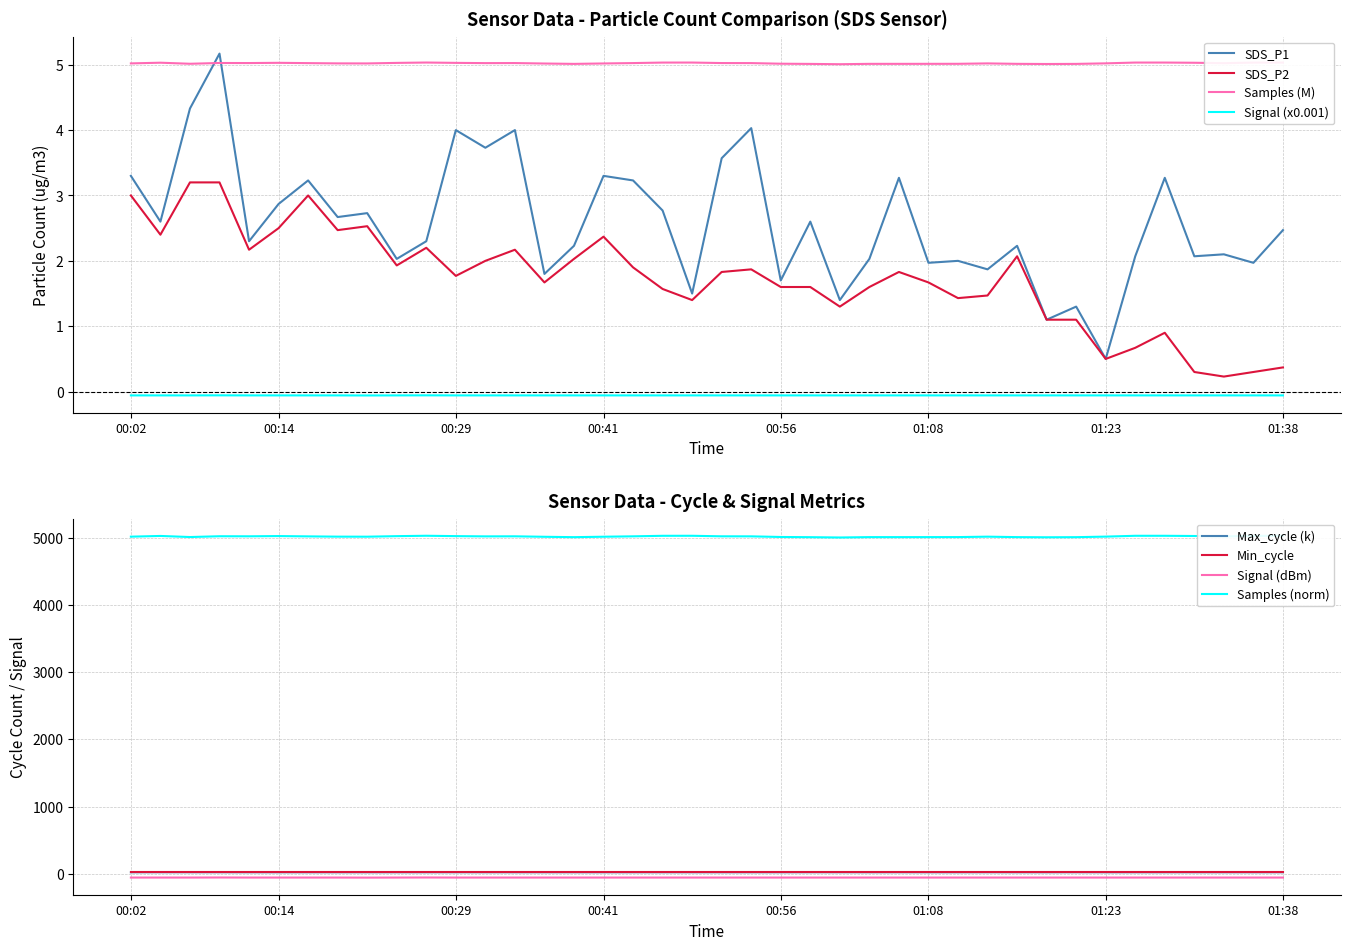

True or false: SDS_P2 and Signal (x0.001) intersect in this chart.

False